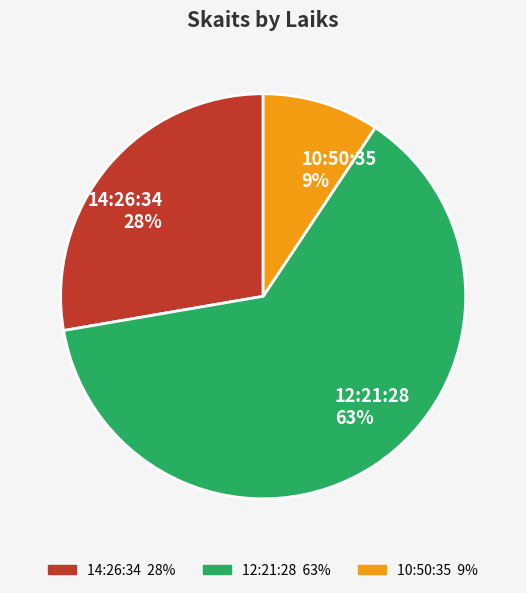

To the nearest percent, what is the difference between the largest and smallest slice percentages?

54%